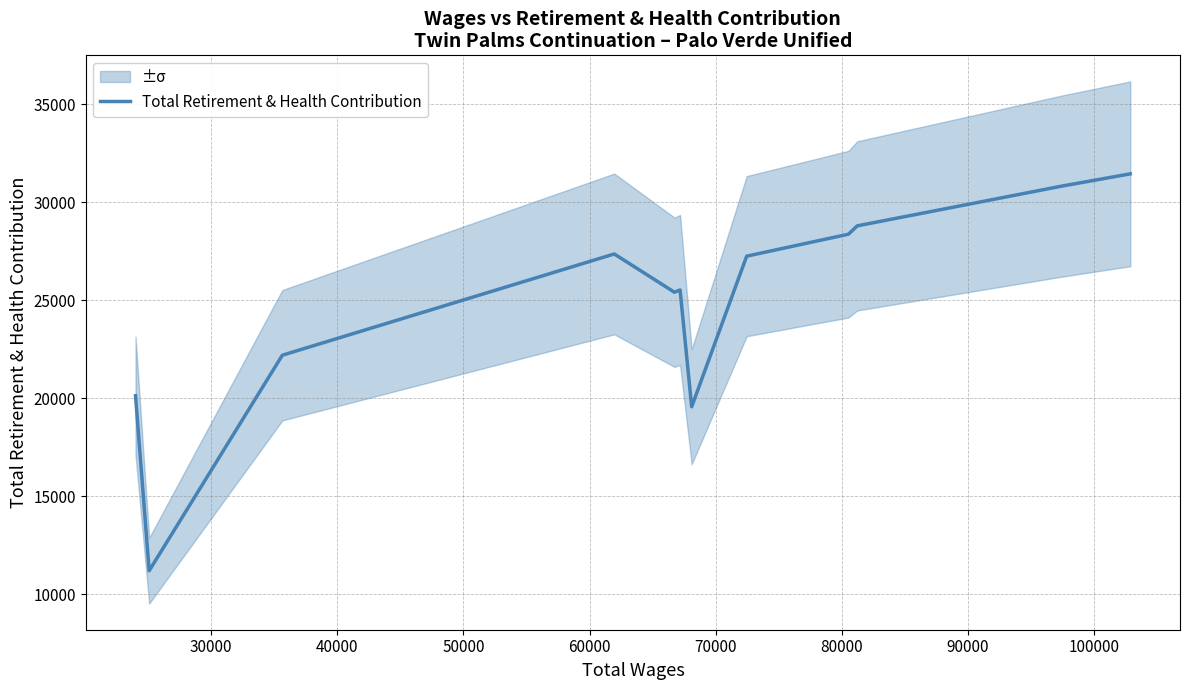

What is the highest value of the Total Retirement & Health Contribution series?

31454